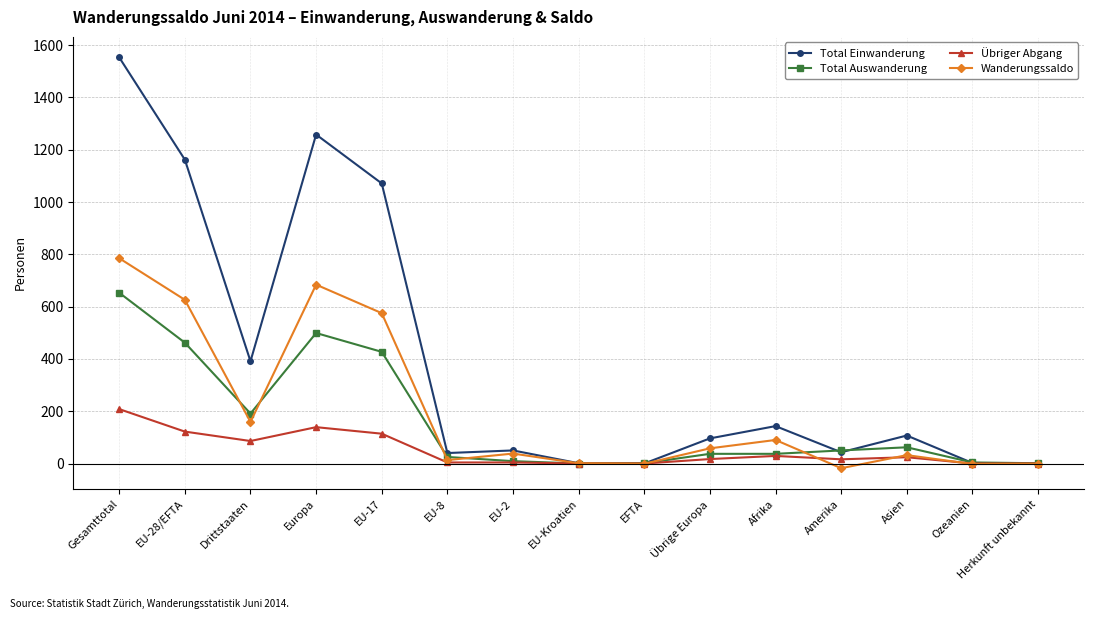

What is the label of the 2nd point from the left?

EU-28/EFTA